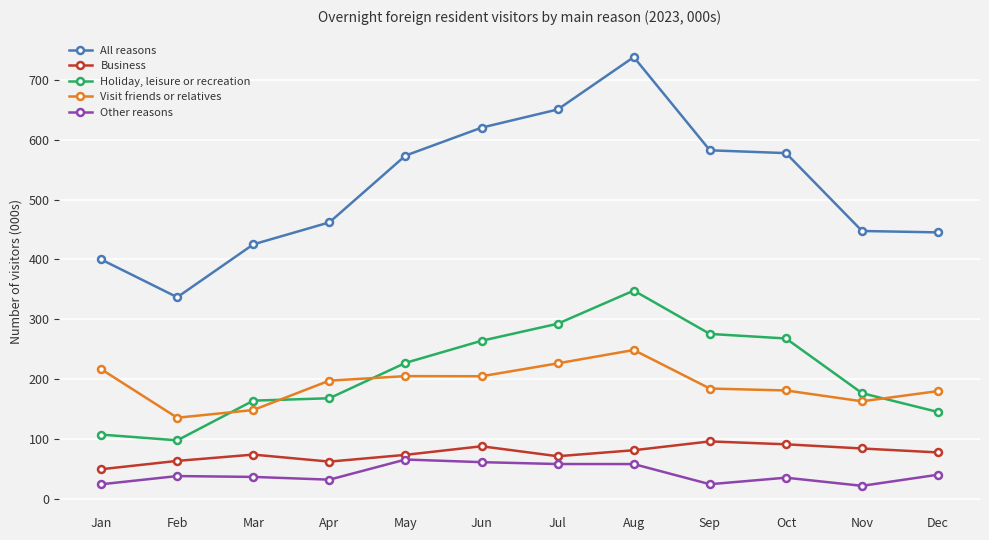

How many categories are shown in the chart?

12